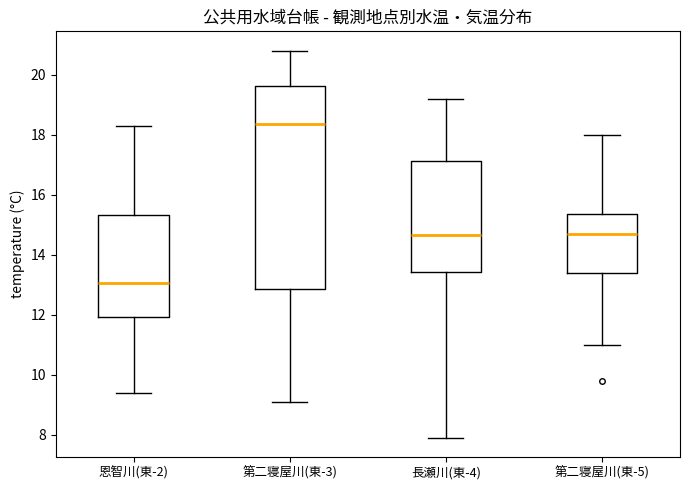

Reading left to right, read every box against the y-axis: the position of its median line, the range the box covers, and the ends of its whiskers. The values are not printed on the chart, so give them approximately, as read against the axis.

恩智川(東-2): median 13.0, box 12.0 to 15.4, whiskers 9.4 to 18.4
第二寝屋川(東-3): median 18.4, box 12.8 to 19.6, whiskers 9.2 to 20.8
長瀬川(東-4): median 14.6, box 13.4 to 17.2, whiskers 8.0 to 19.2
第二寝屋川(東-5): median 14.8, box 13.4 to 15.4, whiskers 11.0 to 18.0